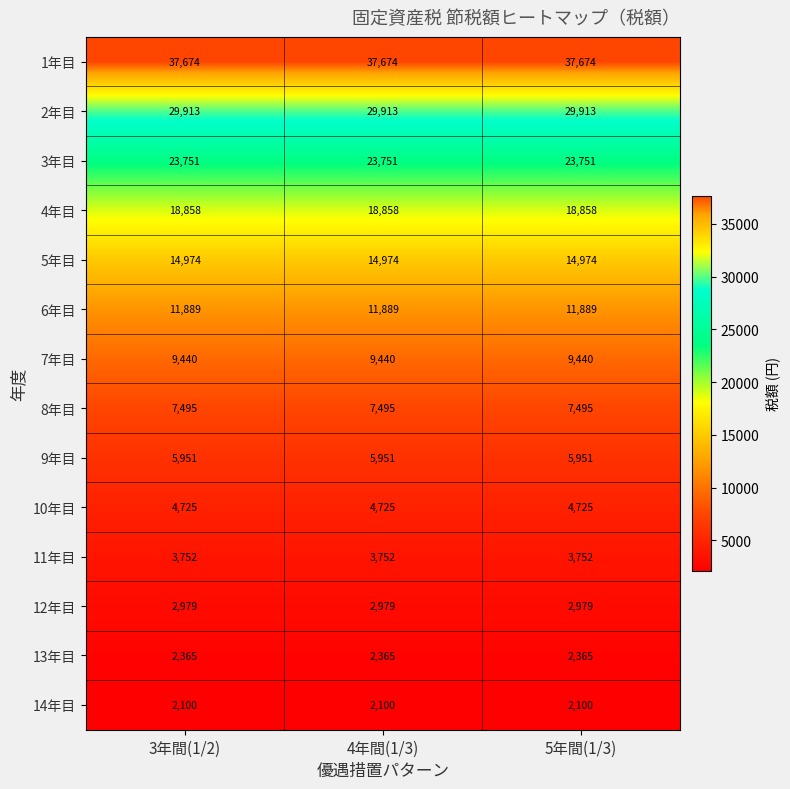

What is the minimum value for 10年目?

4725